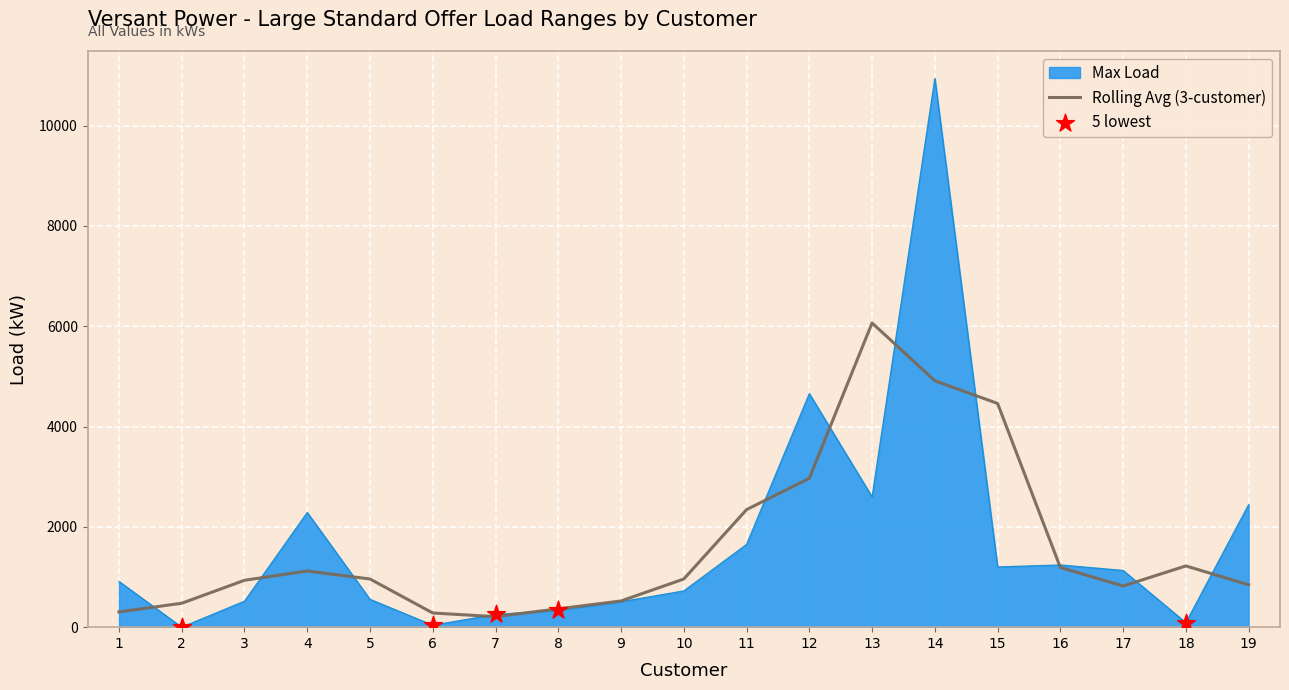

Which series changed the most between 5 and 19?

Max Load